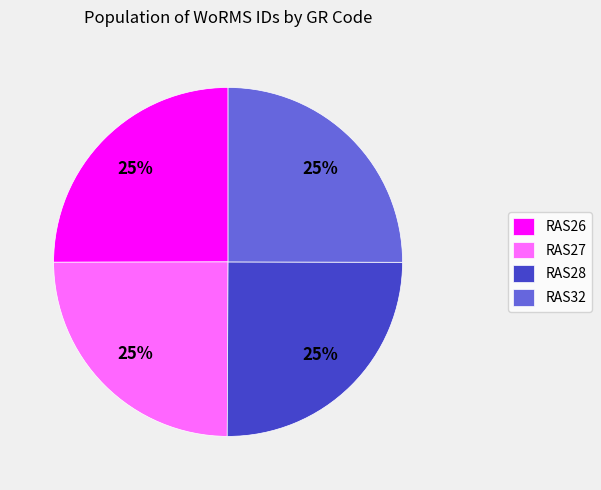

How many segments does this pie chart have?

4